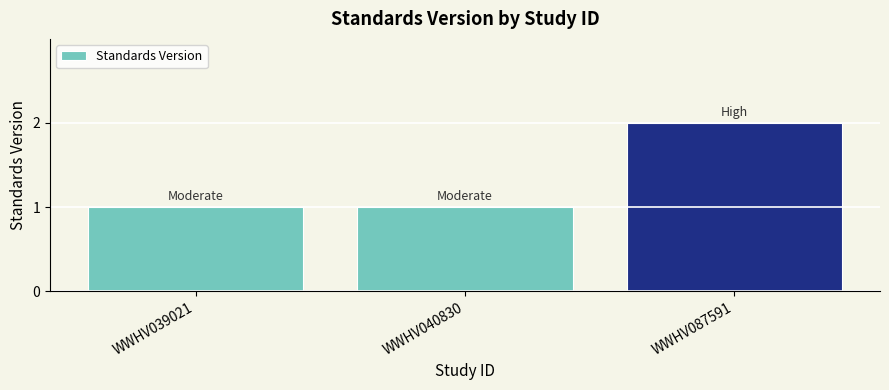

Which has a higher value, WWHV040830 or WWHV087591?

WWHV087591